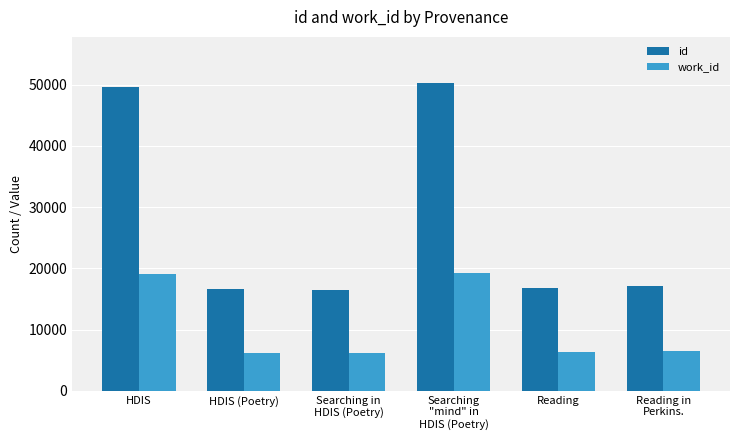

List the series in order of their overall mean, lowest first.

work_id, id